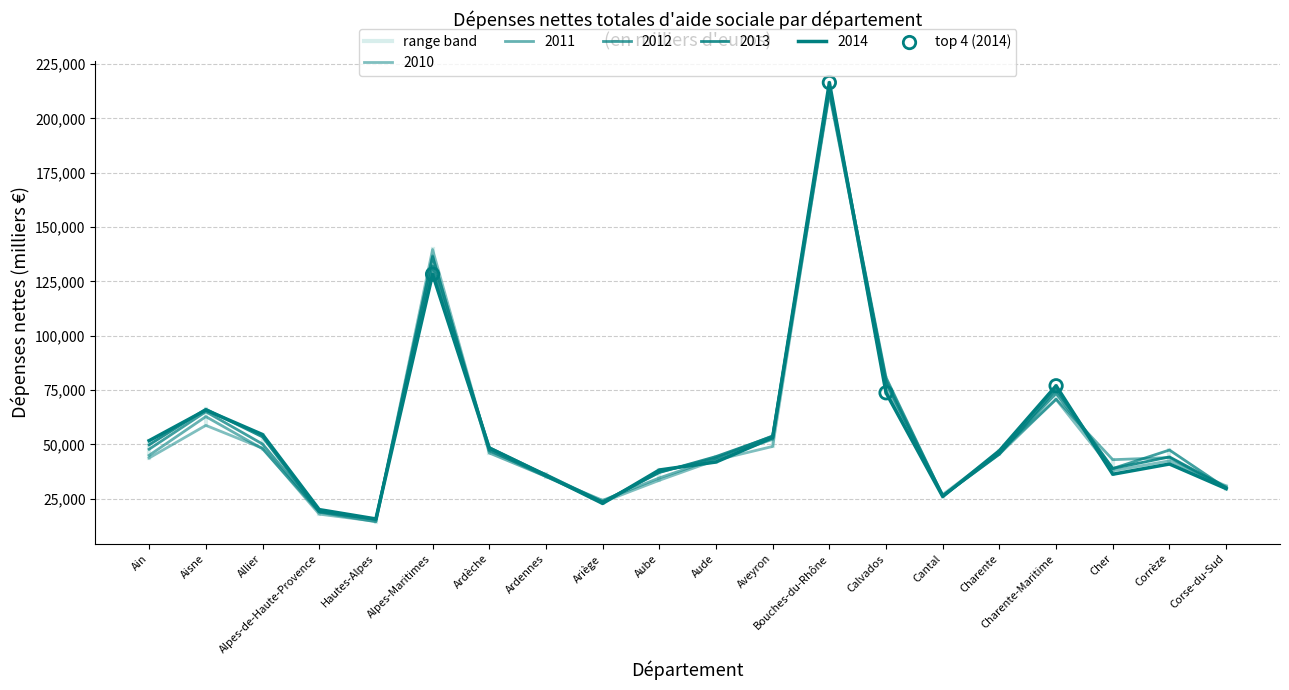

At which category is the sum across all series the highest?

Bouches-du-Rhône